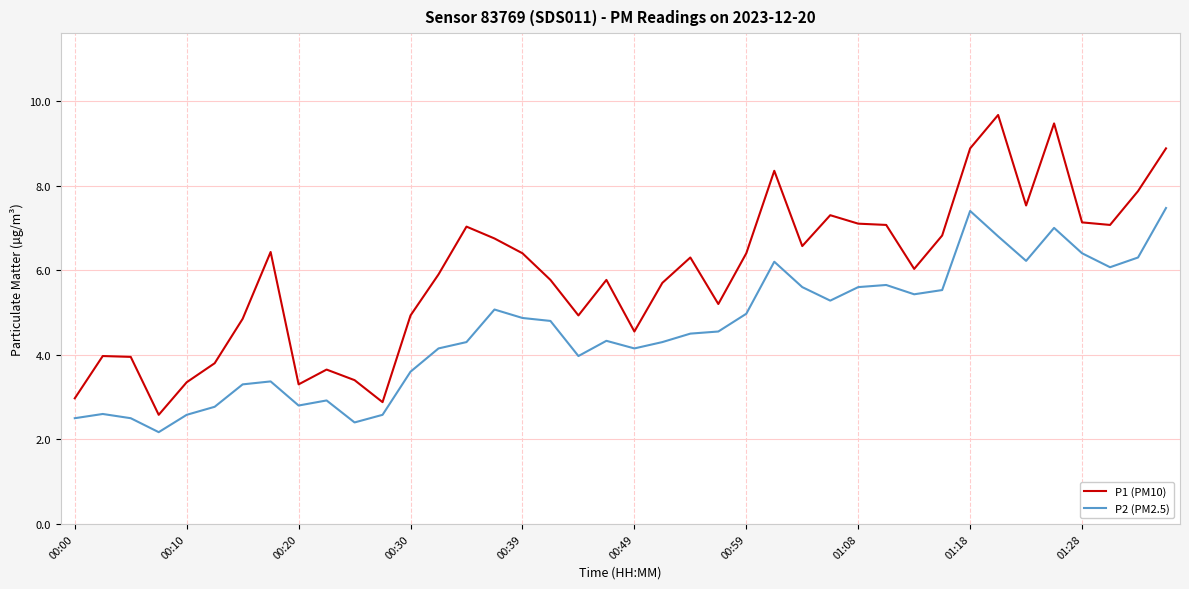

What is the average value of the P1 (PM10) series?

5.9